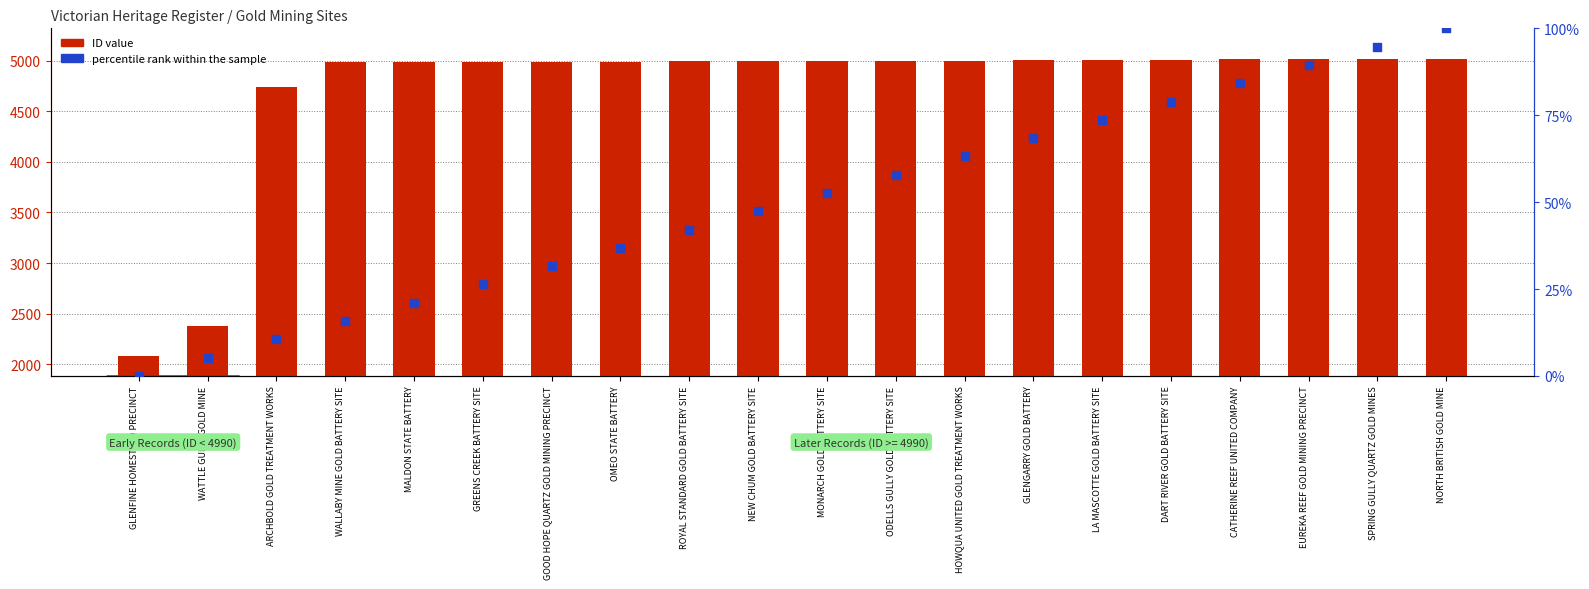

Which series has the largest Y range (max minus min)?

ID value